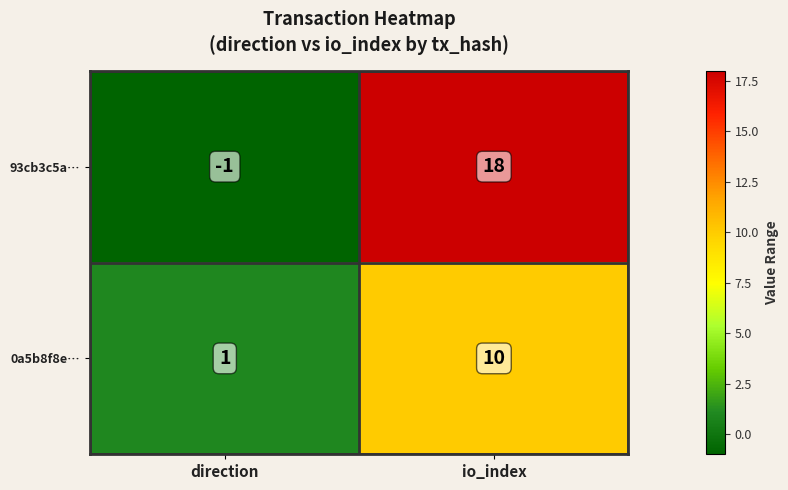

Which series has the largest total across all categories?

93cb3c5a…